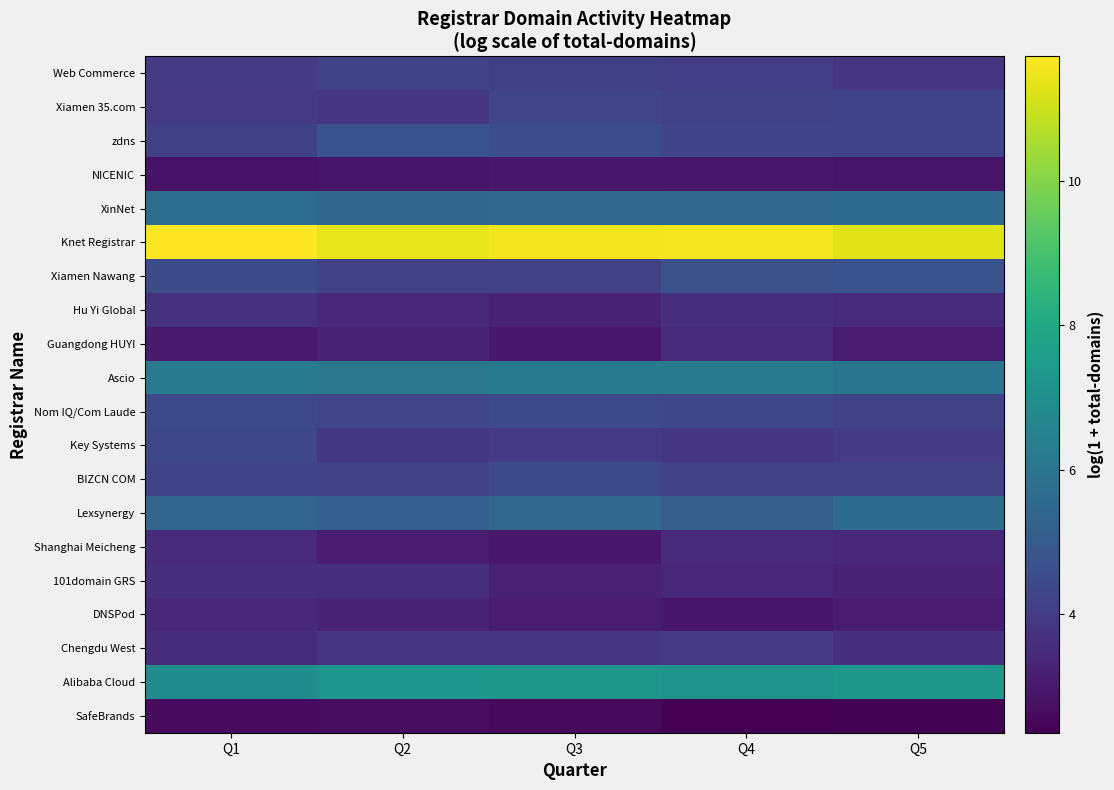

What is the difference between the highest and lowest values at Q2?

8.7